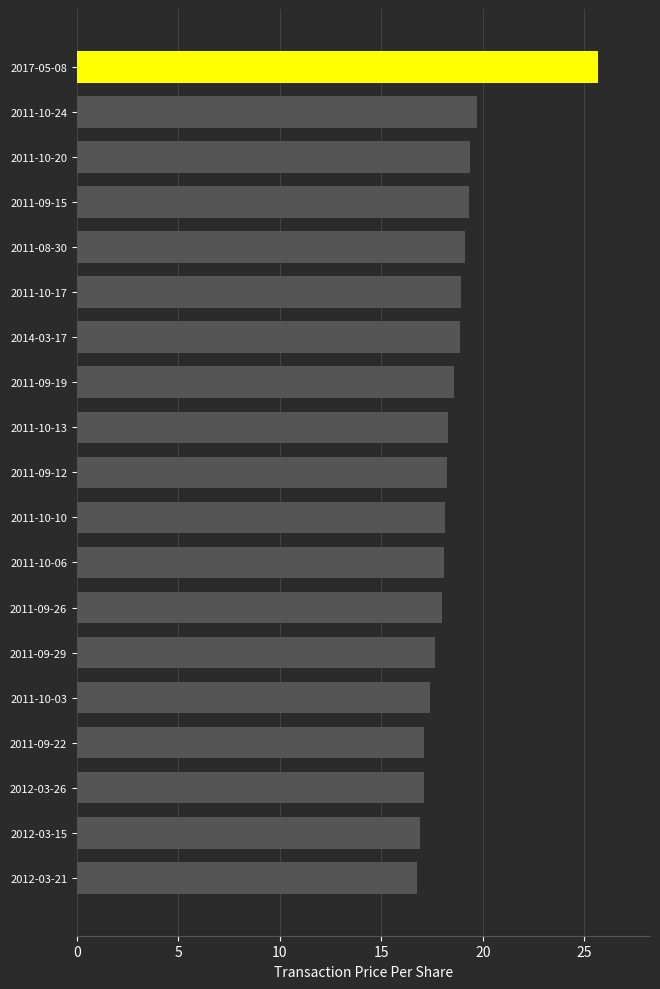

At which category does the chart reach its peak across all series?

2017-05-08